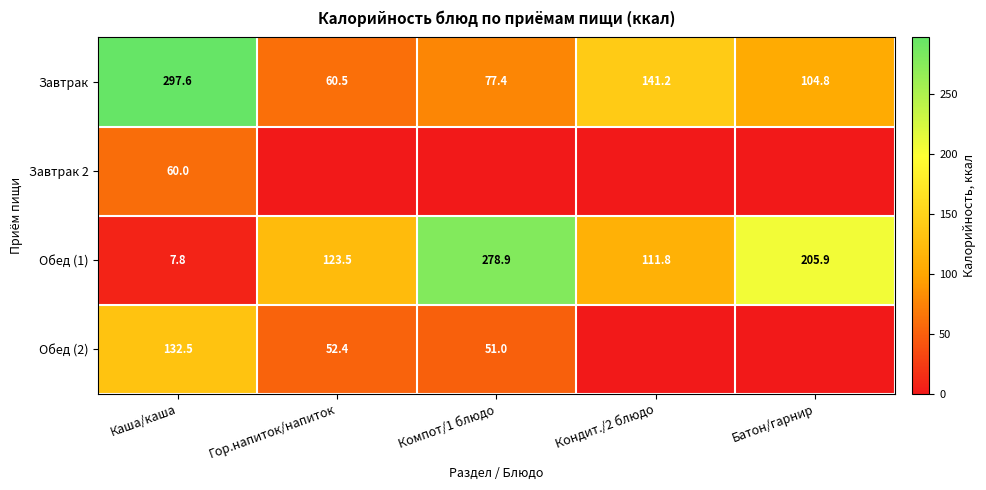

At which category does the chart reach its peak across all series?

Каша/каша